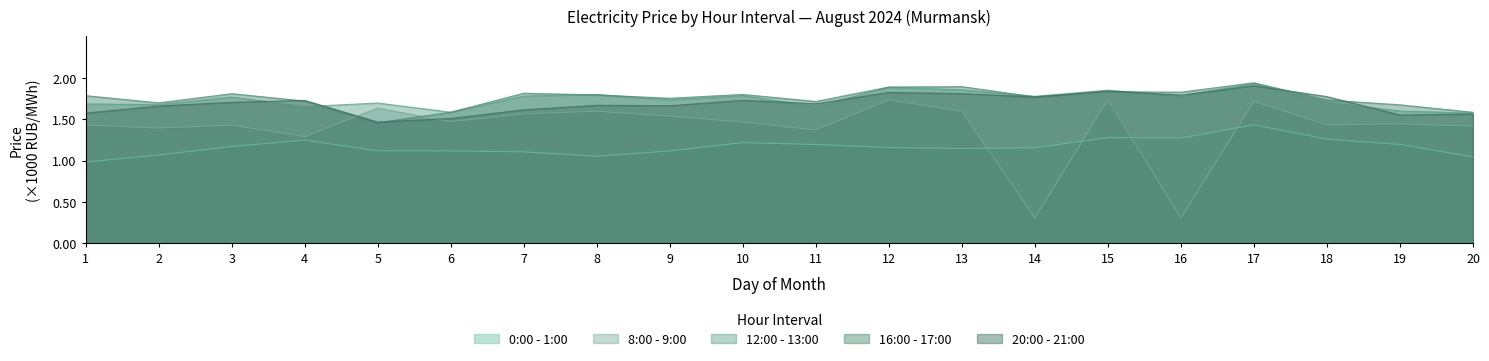

What is the total value across all series at 18?

7.9